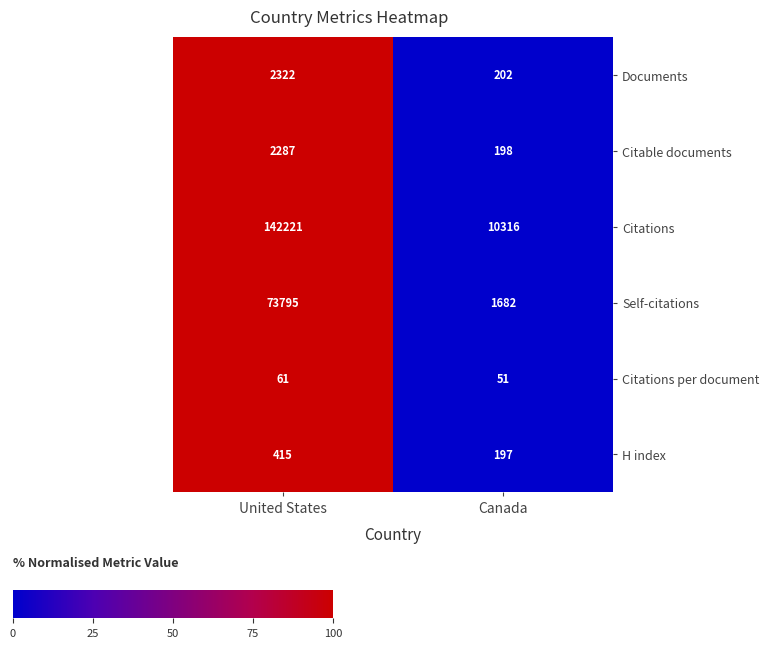

Is it true that Citations equals 2555 at Canada?

False